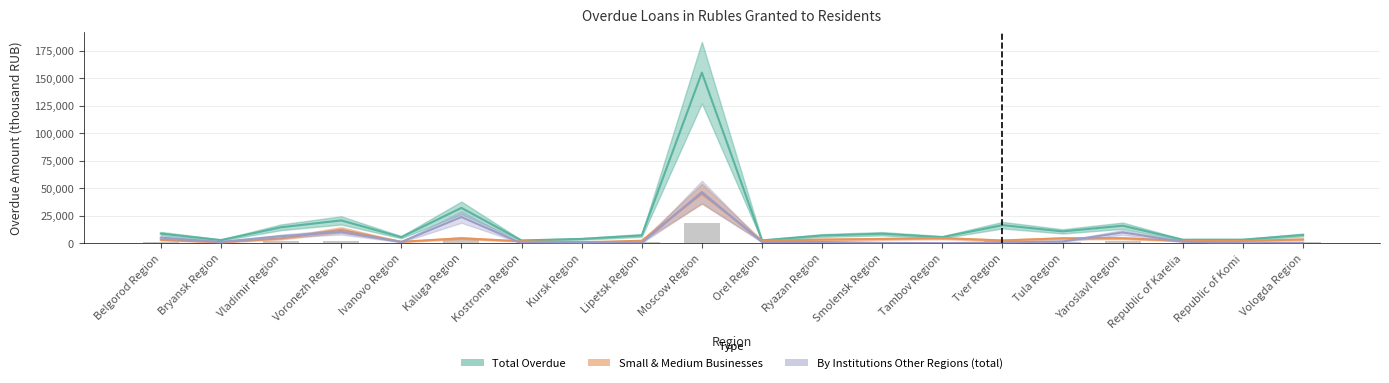

Is it true that Small & Medium Businesses equals 6663 at Vladimir Region?

False